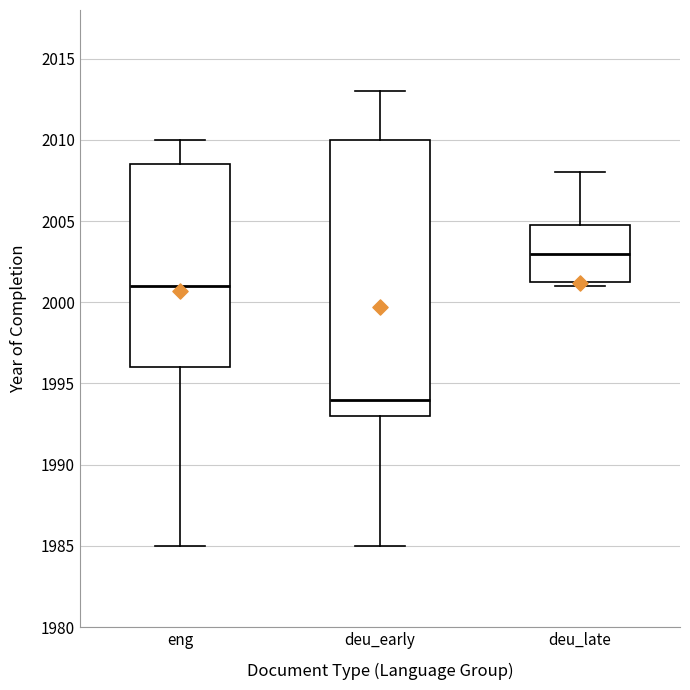

Which box is the tallest, from its lower edge to its upper edge?

deu_early